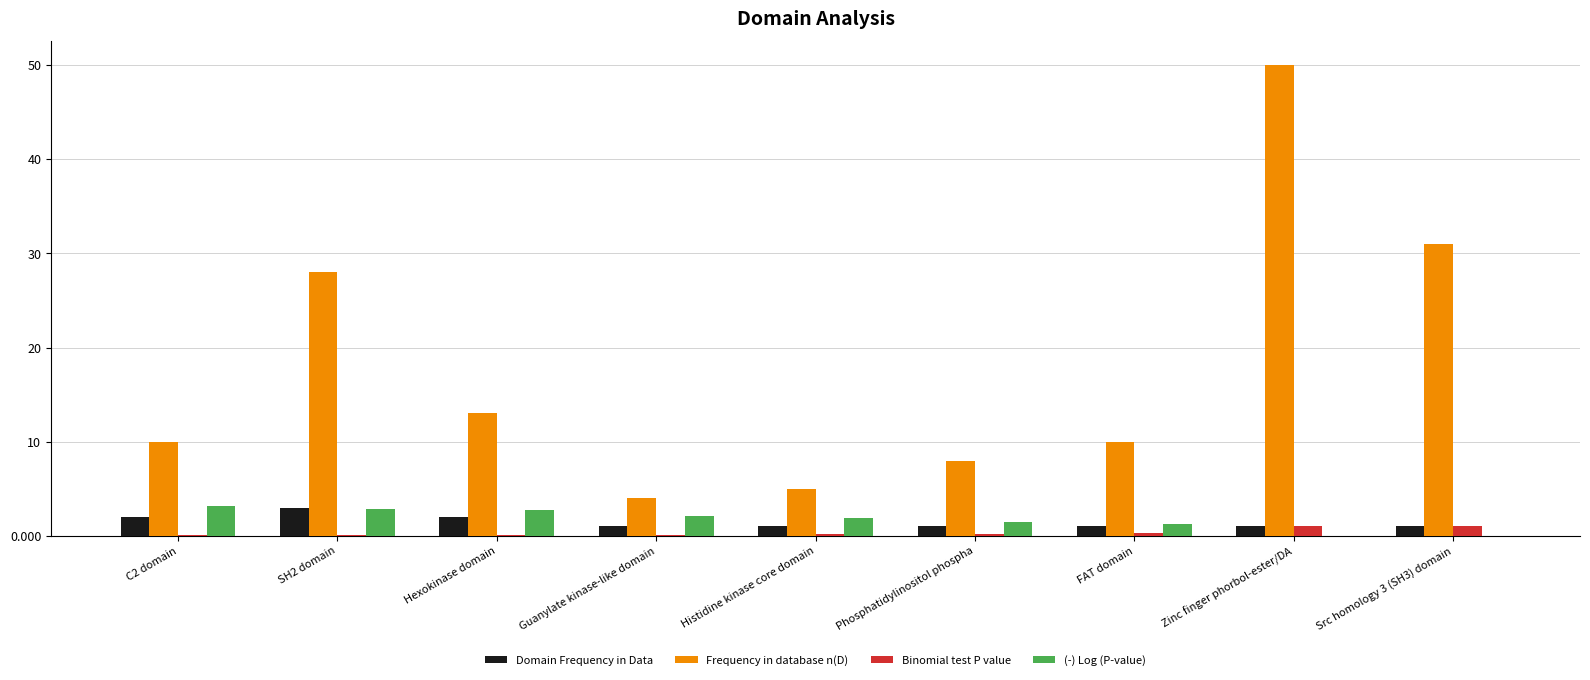

Between Guanylate kinase-like domain and Src homology 3 (SH3) domain, which series saw the biggest shift?

Frequency in database n(D)